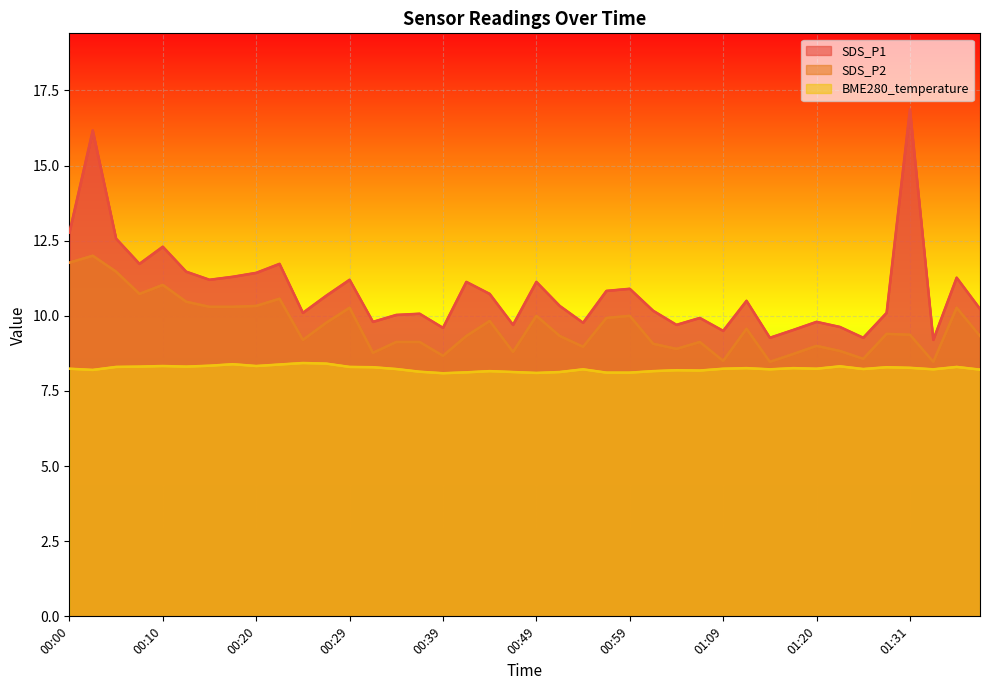

What is the total value across all series at 01:34?

25.9